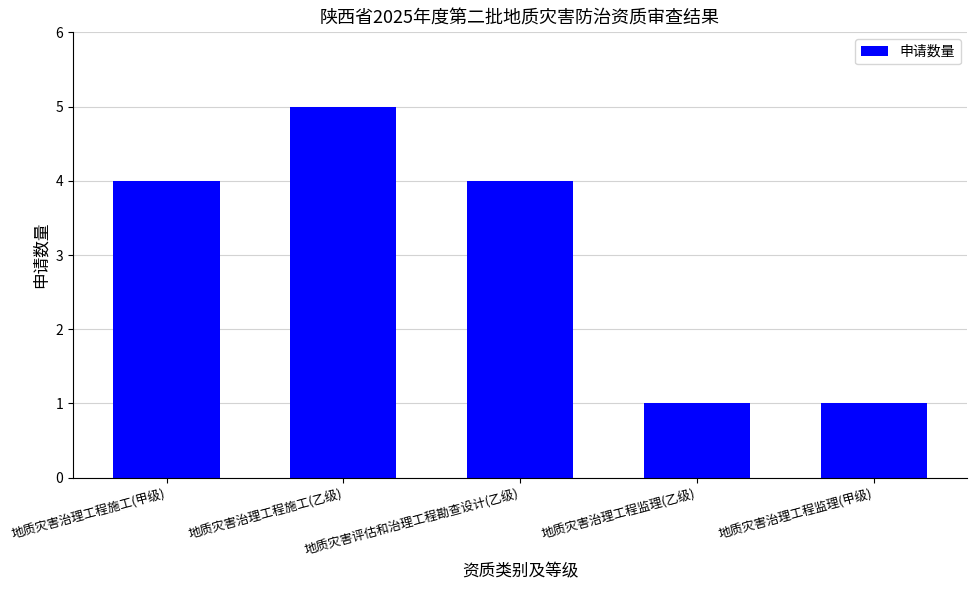

Are the bars horizontal?

No